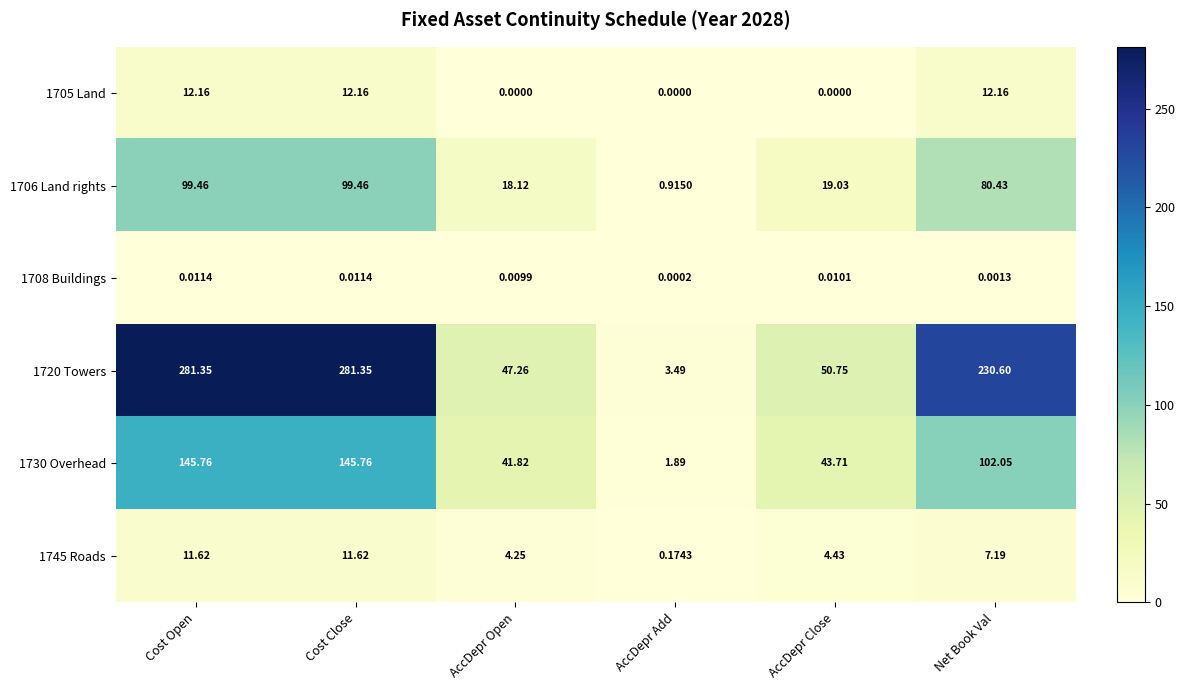

Is the value of 1720 Towers at AccDepr Add greater than the value of 1708 Buildings at AccDepr Close?

Yes